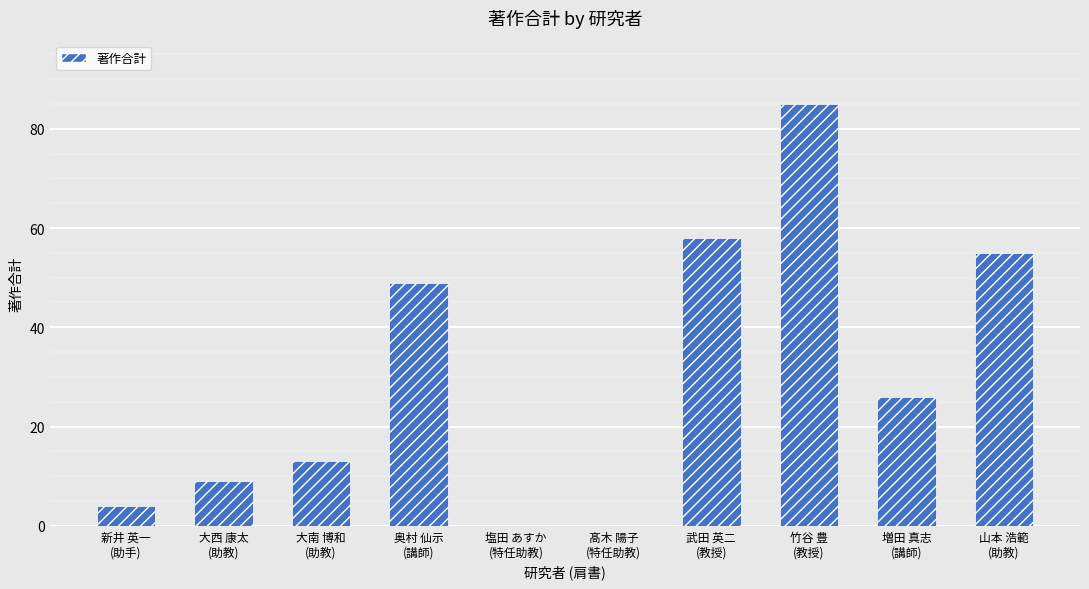

True or false: the data shows 9 at 大西 康太
(助教).

True